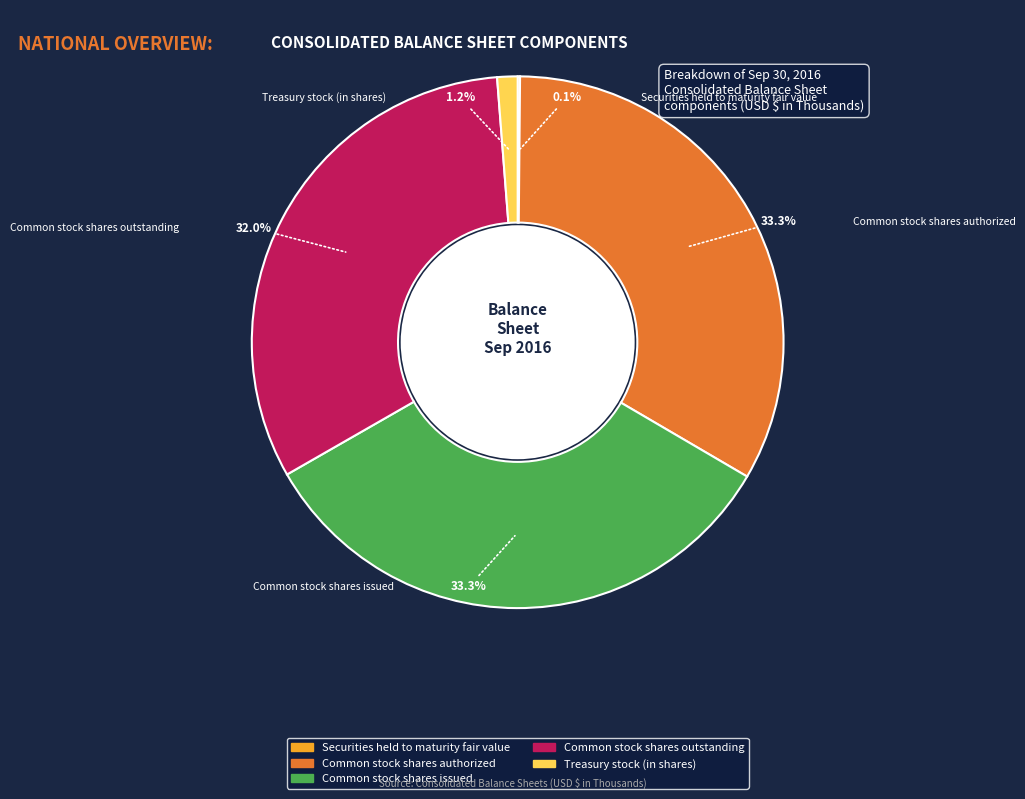

Between Securities held to maturity fair value and Treasury stock (in shares), which is larger?

Treasury stock (in shares)